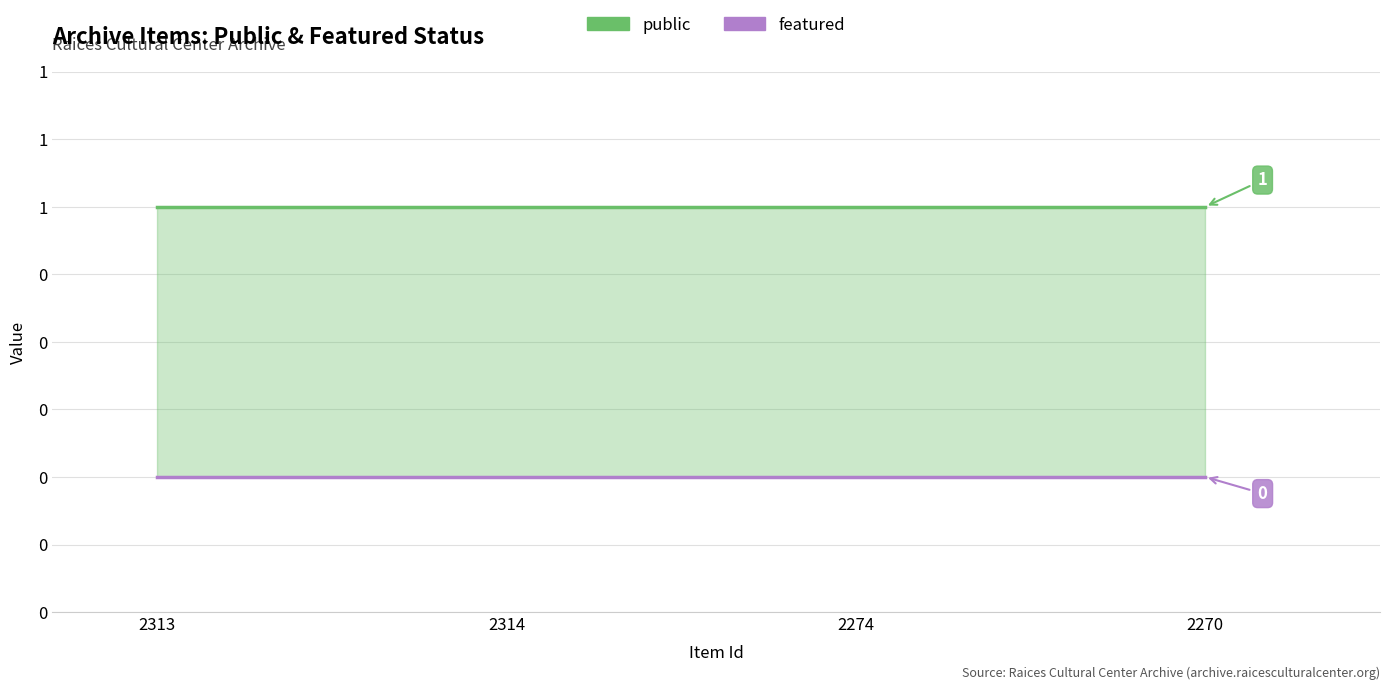

What is the lowest value of the public series?

1